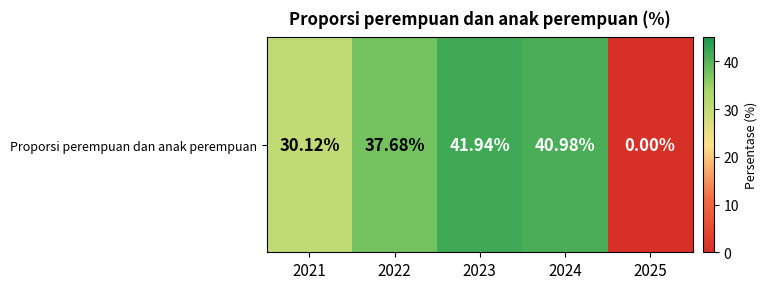

The chart shows a value of 37.7 at 2022. True or false?

True